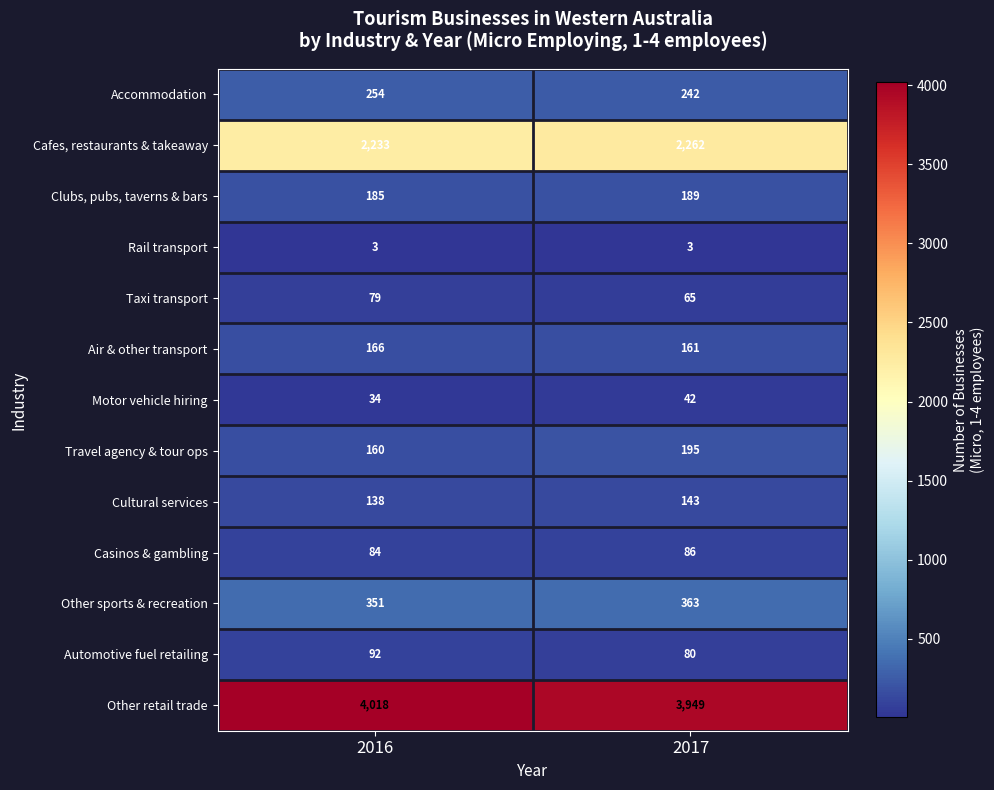

At which category is the sum across all series the highest?

2016